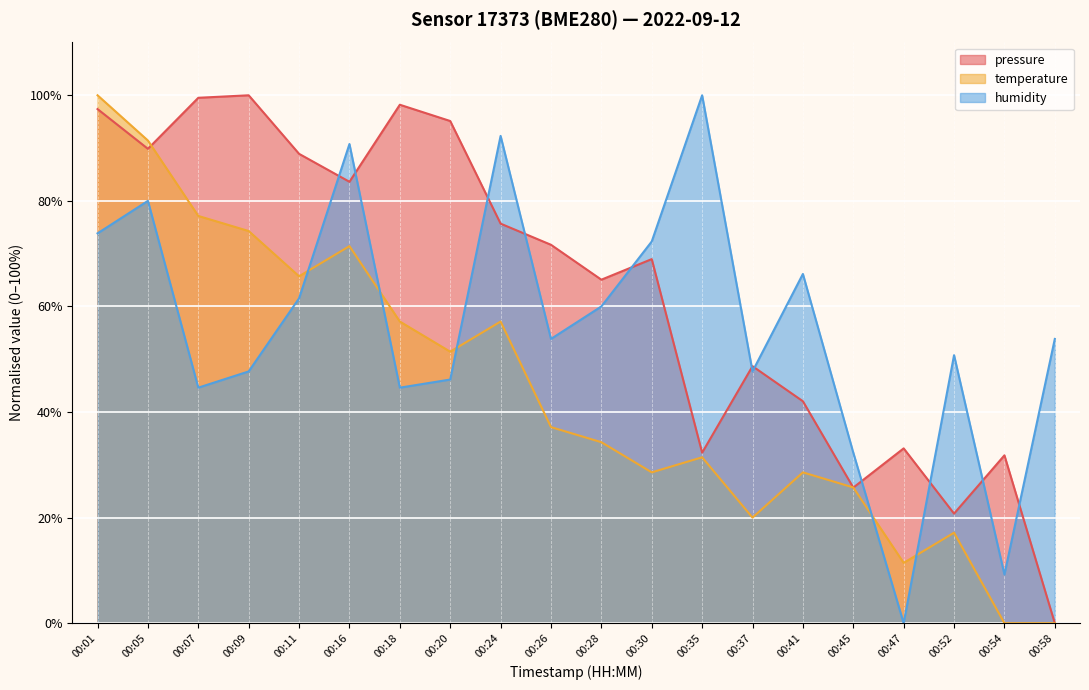

At which category is the sum across all series the highest?

00:01